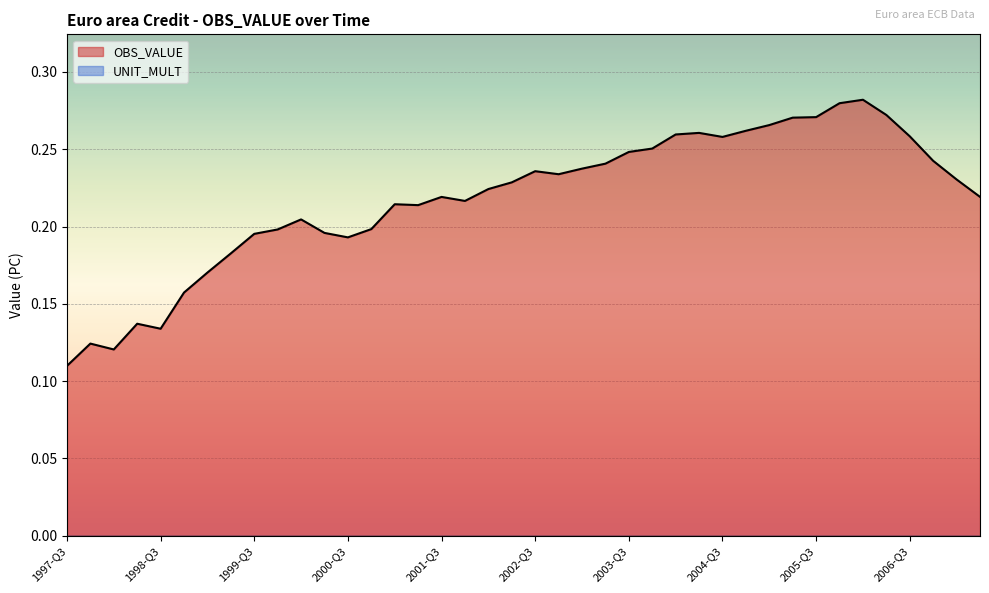

True or false: the data shows 0.4 at 2002-Q3.

False